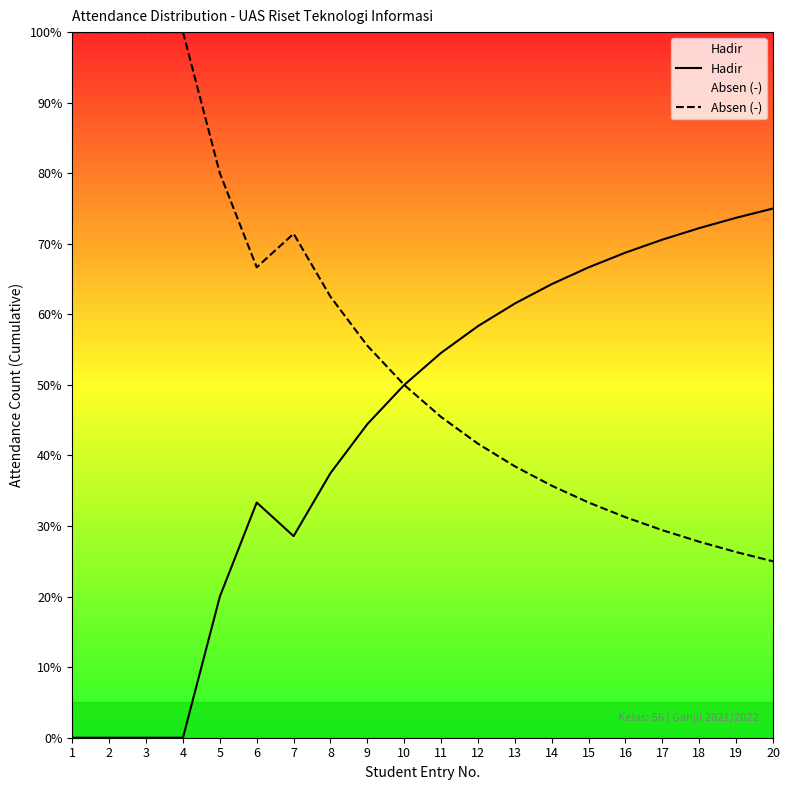

What is the maximum value shown in the chart?

100.0